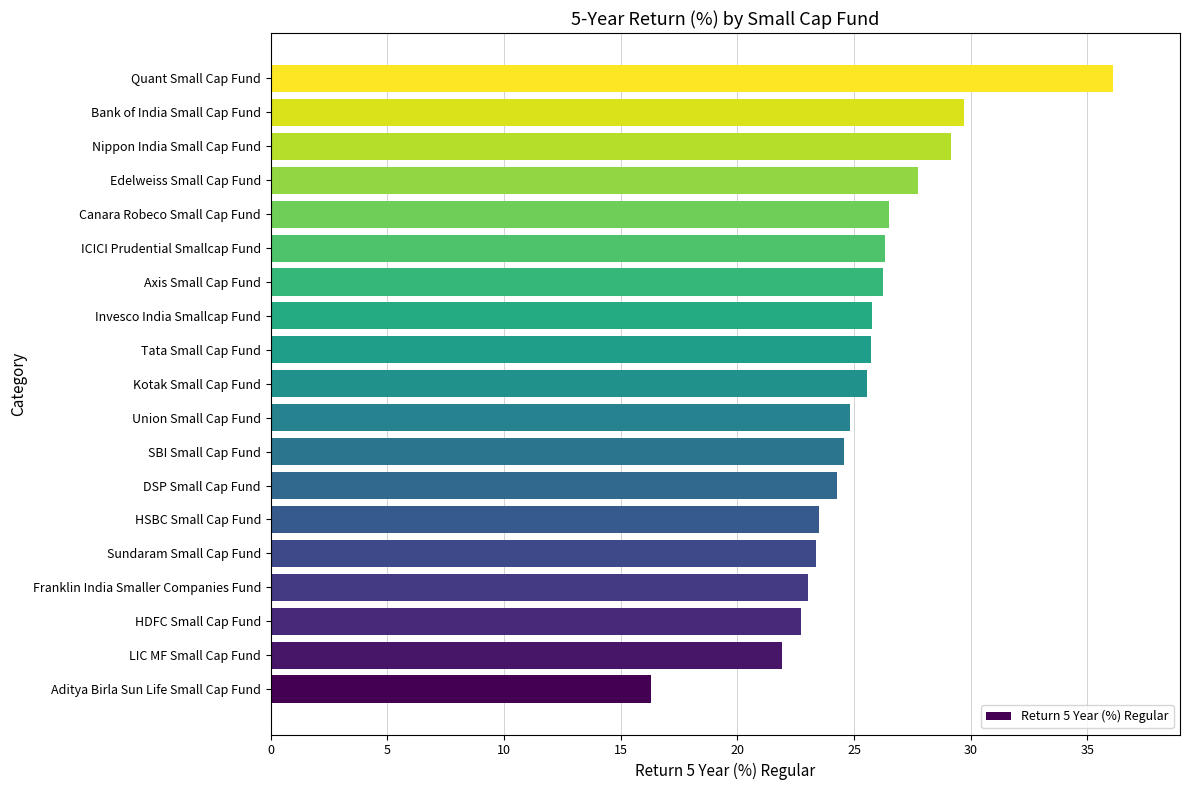

What is the difference between the maximum and minimum values?

19.8